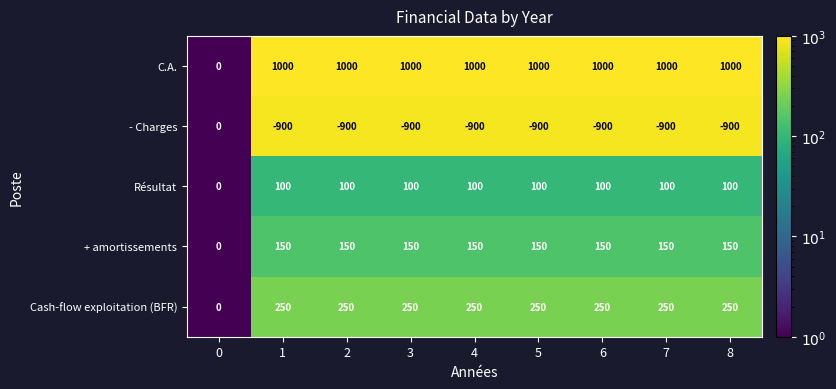

What is the greatest value displayed?

1000